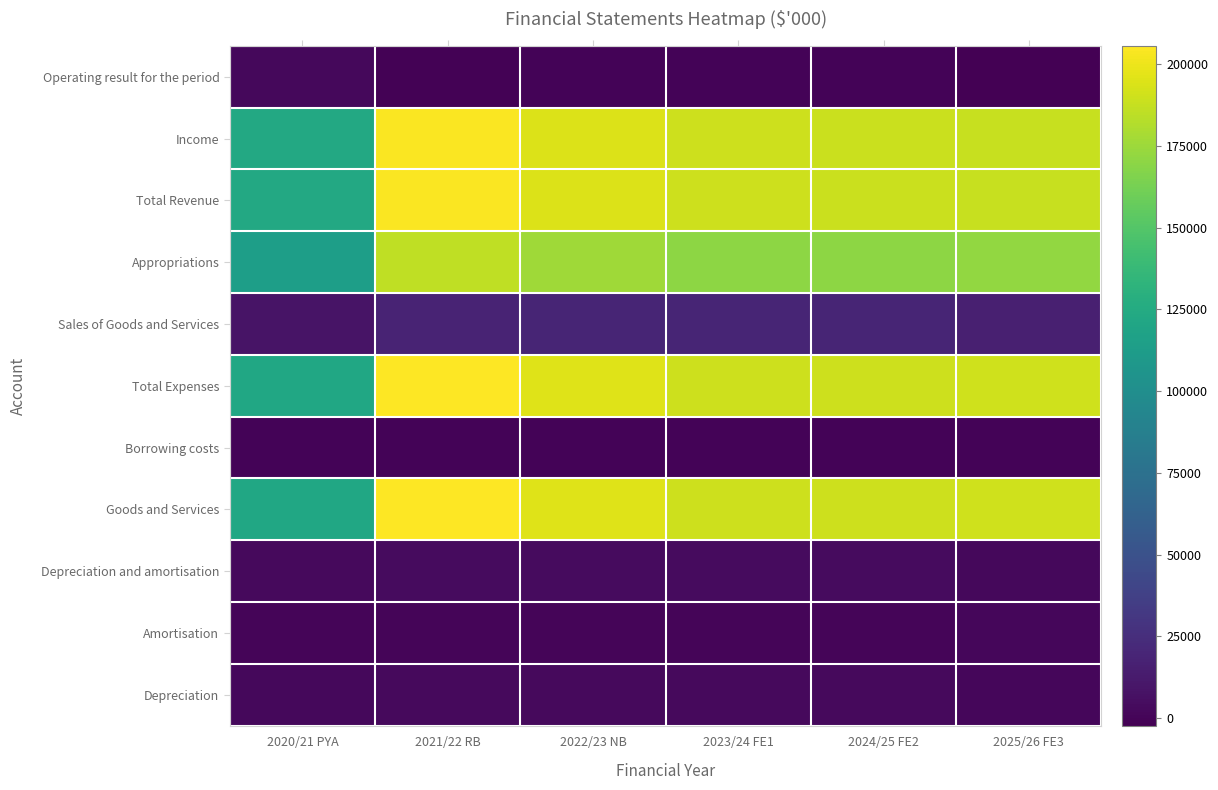

Count the number of data series in this chart.

11